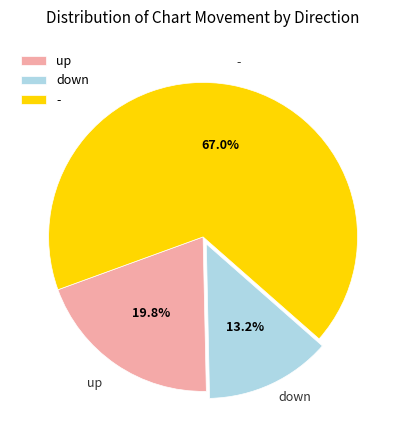

Does any single category account for the majority?

Yes